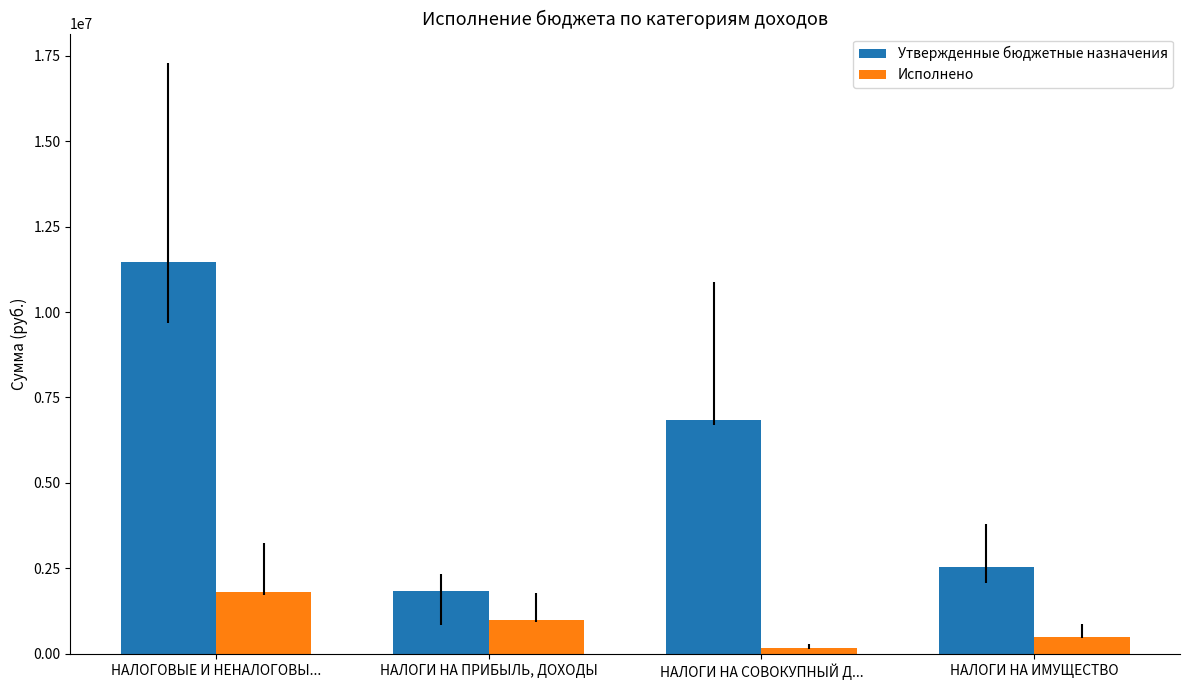

What is the total value across all series at НАЛОГИ НА ИМУЩЕСТВО?

3032112.6